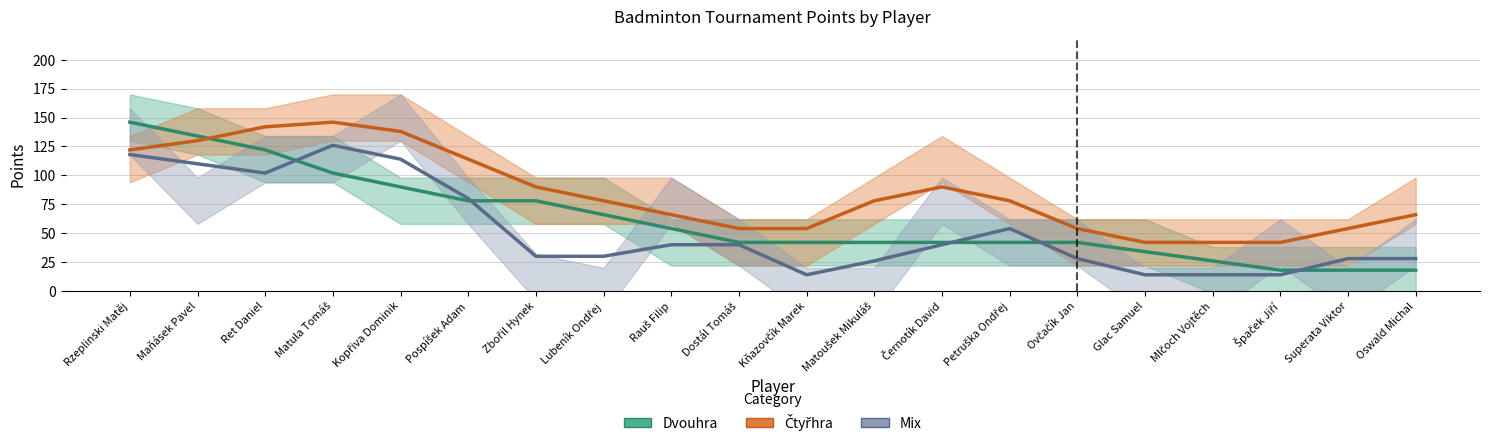

Rank the series by their maximum value, from highest to lowest.

Dvouhra, Čtyřhra, Mix